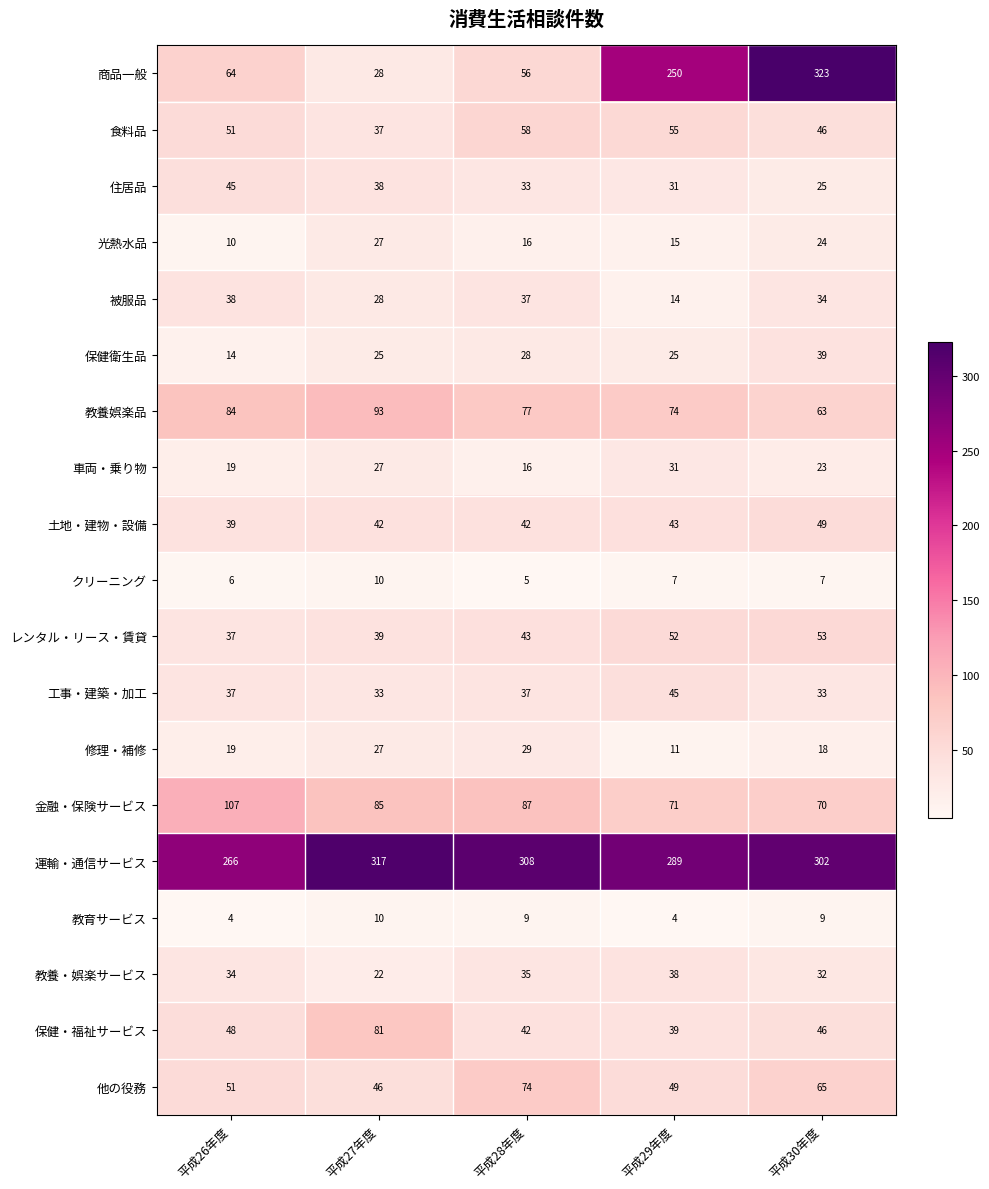

Which category has the highest value across all series?

平成30年度